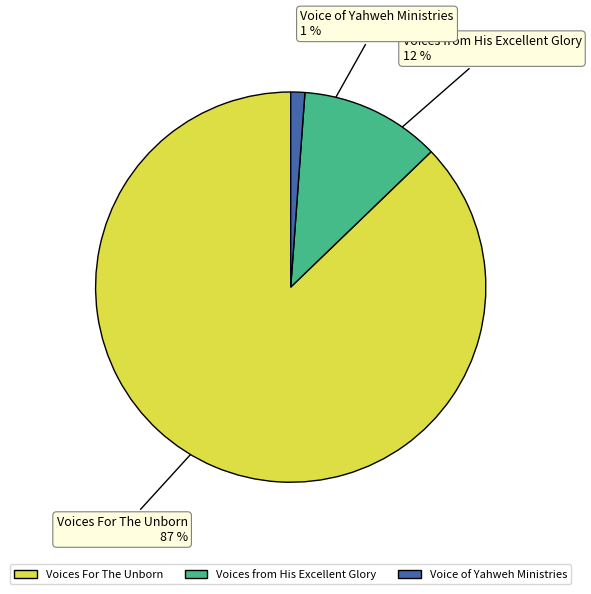

True or false: Voice of Yahweh Ministries accounts for 1% of the total.

True